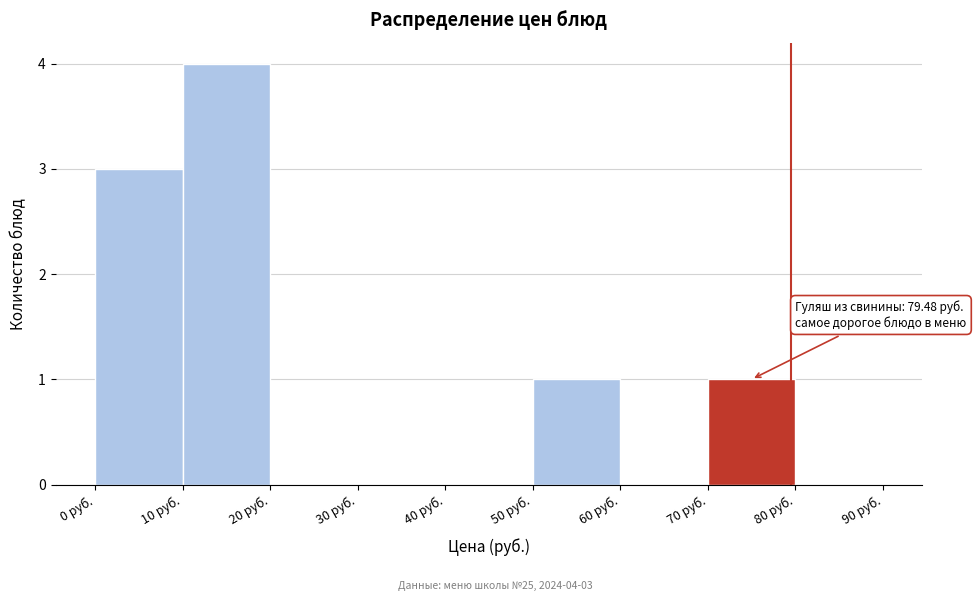

Over which range of the x-axis is the bar tallest?

10 to 20